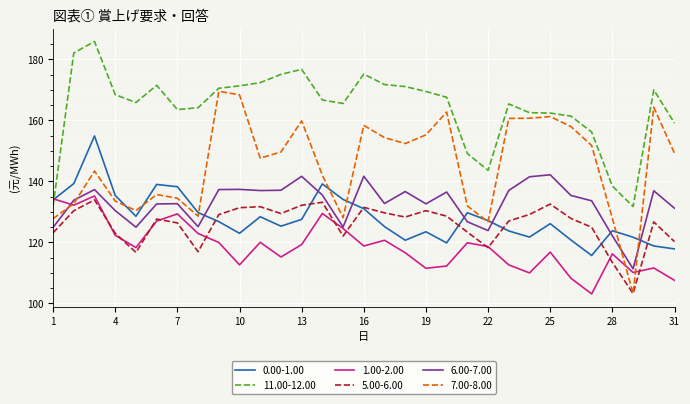

After their last crossing, which series has the higher values: 1.00-2.00 or 11.00-12.00?

11.00-12.00